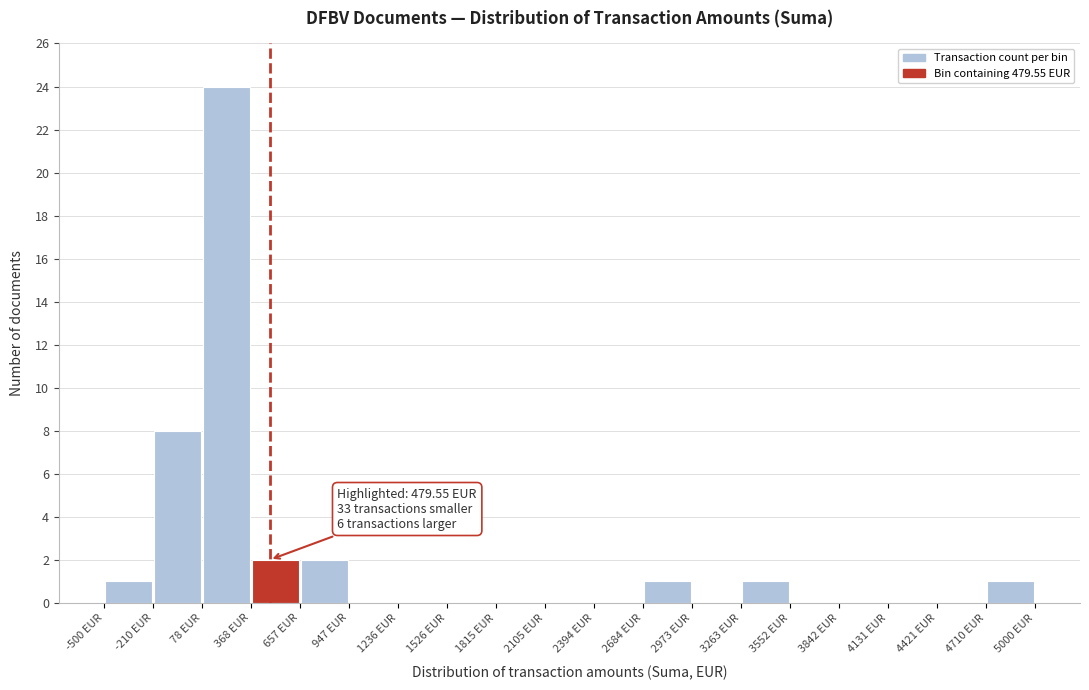

Over which range of the x-axis is the bar tallest?

100 to 350